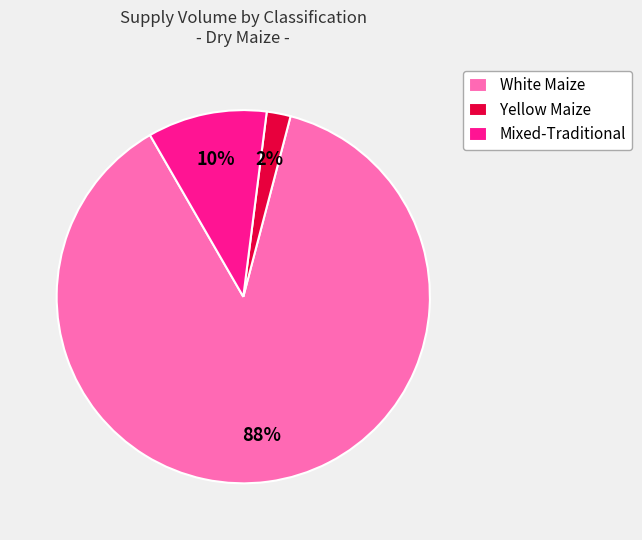

What is the majority slice?

White Maize